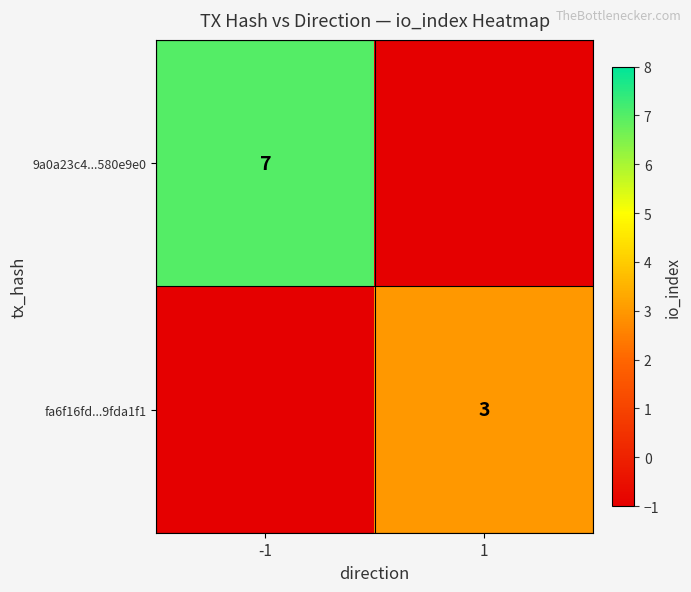

The value of fa6f16fd...9fda1f1 at 1 is 1. True or false?

False